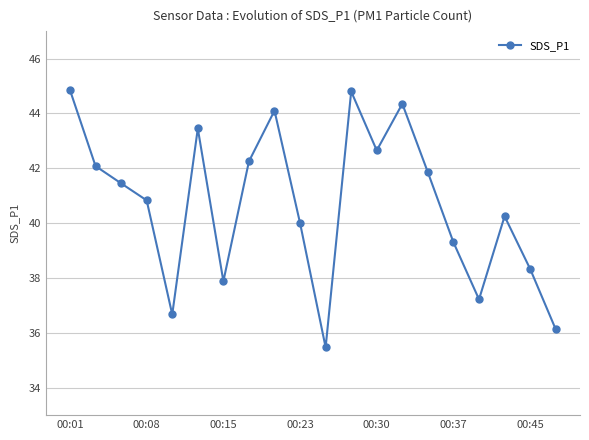

What is the difference between the second highest and minimum values?

9.3